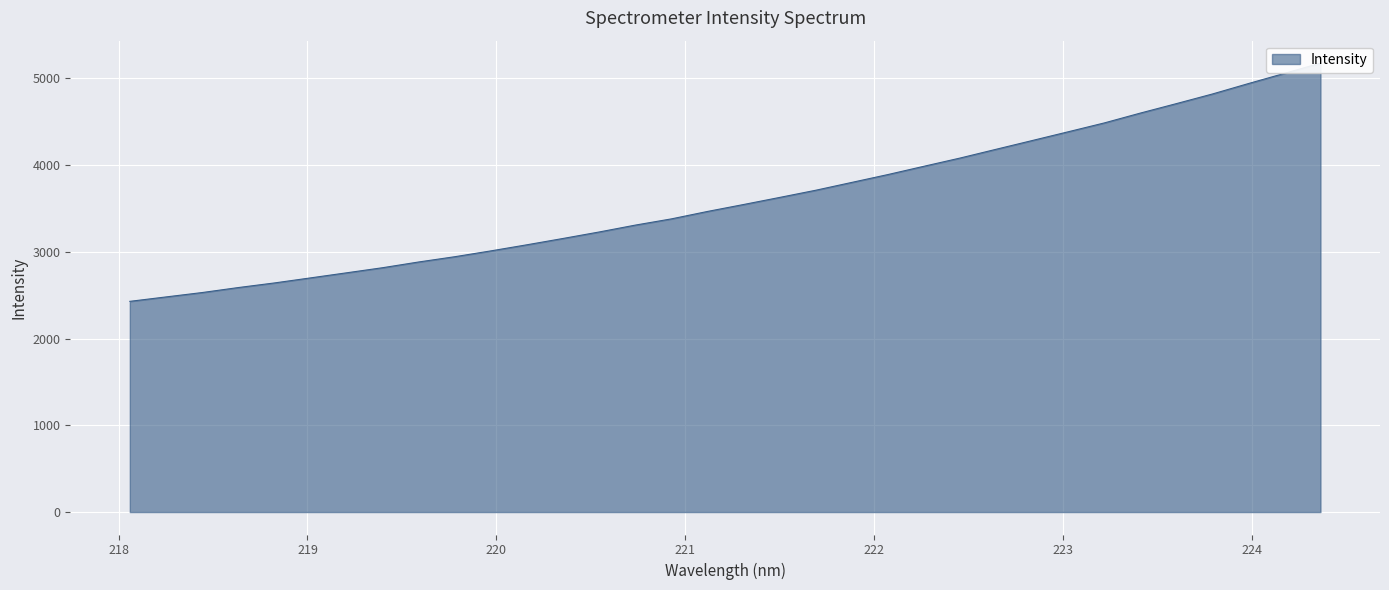

Count the number of values greater than 3546.

17